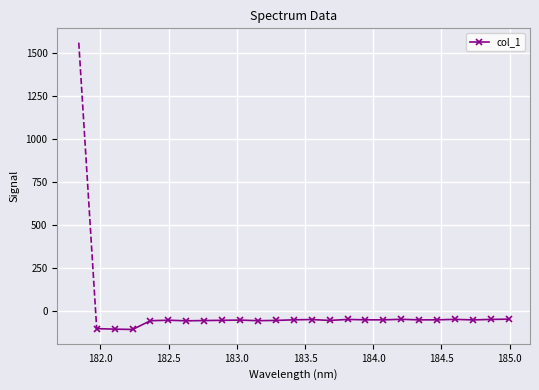

What is the value of the 14th point from the left?

-56.7